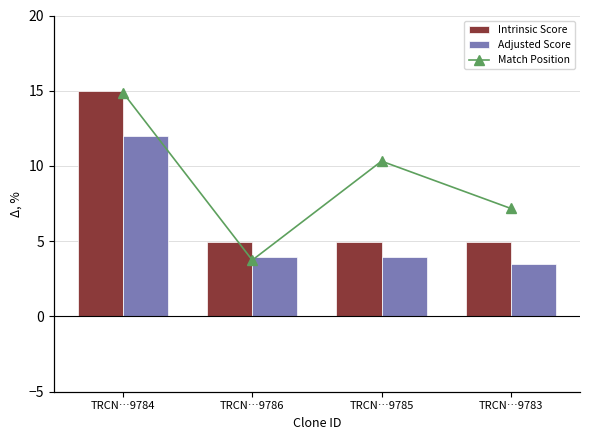

True or false: Match Position has a value of 9.9 at TRCN…9785.

True